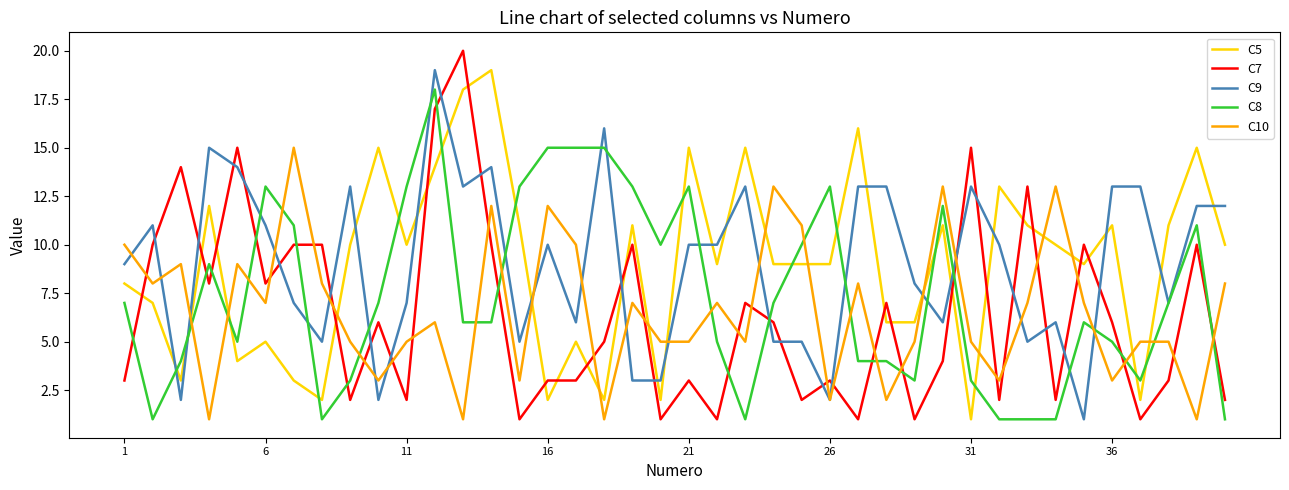

Reading right to left, what are all the values shown in this chart?

C5: 10	15	11	2	11	9	10	11	13	1	11	6	6	16	9	9	9	15	9	15	2	11	2	5	2	11	19	18	14	10	15	10	2	3	5	4	12	3	7	8
C7: 2	10	3	1	6	10	2	13	2	15	4	1	7	1	3	2	6	7	1	3	1	10	5	3	3	1	10	20	17	2	6	2	10	10	8	15	8	14	10	3
C9: 12	12	7	13	13	1	6	5	10	13	6	8	13	13	2	5	5	13	10	10	3	3	16	6	10	5	14	13	19	7	2	13	5	7	11	14	15	2	11	9
C8: 1	11	7	3	5	6	1	1	1	3	12	3	4	4	13	10	7	1	5	13	10	13	15	15	15	13	6	6	18	13	7	3	1	11	13	5	9	4	1	7
C10: 8	1	5	5	3	7	13	7	3	5	13	5	2	8	2	11	13	5	7	5	5	7	1	10	12	3	12	1	6	5	3	5	8	15	7	9	1	9	8	10